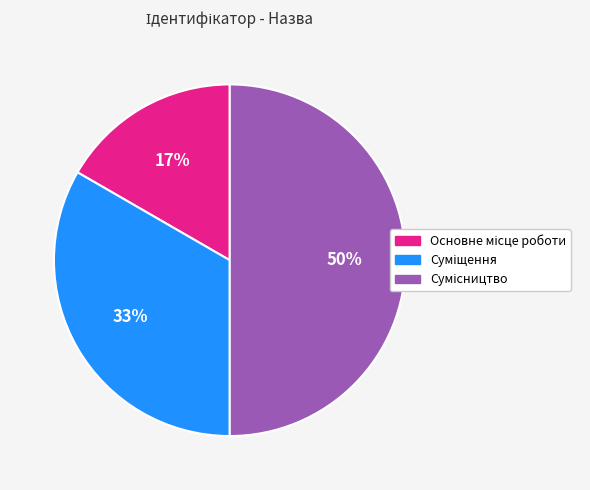

To the nearest percent, what is the average slice percentage?

33%